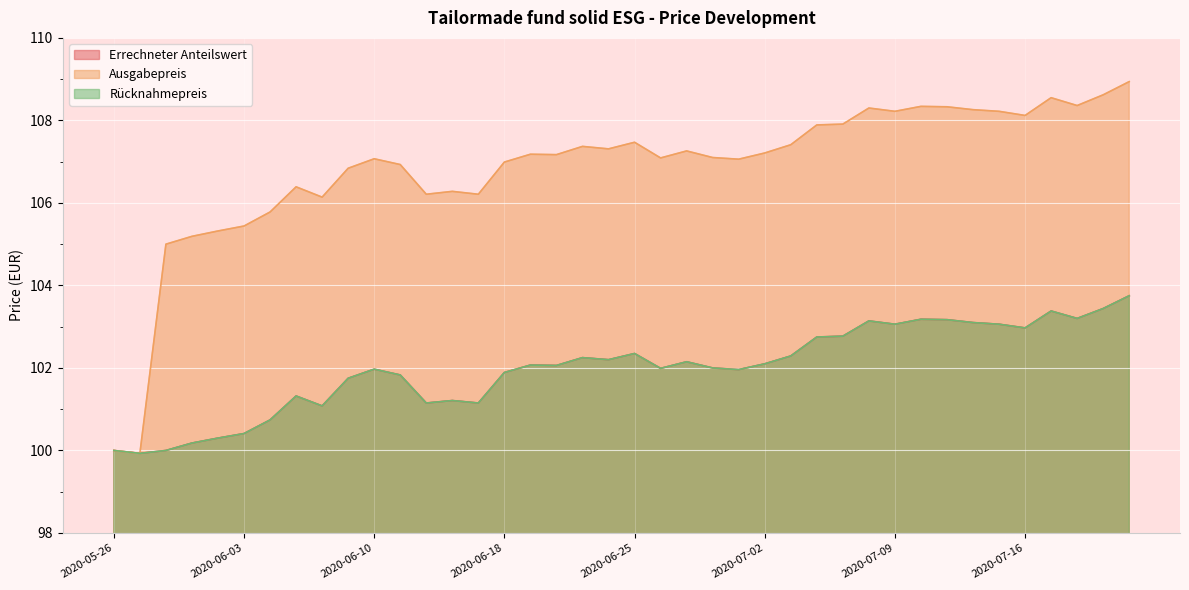

True or false: Rücknahmepreis and Ausgabepreis intersect in this chart.

False